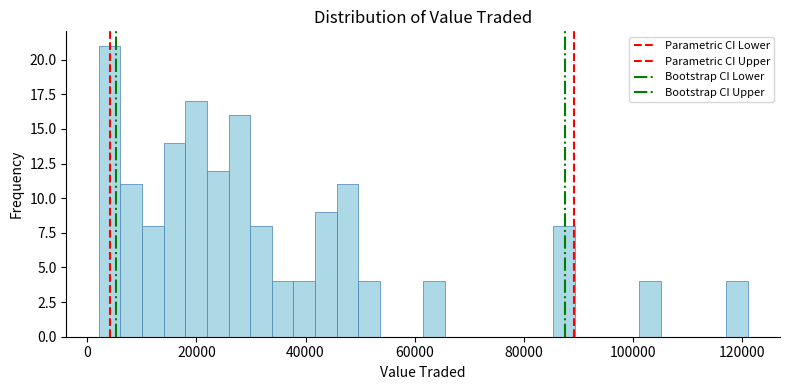

Around what value on the x-axis is the tallest bar? Give the approximate position of its centre, as read against the axis.

4000